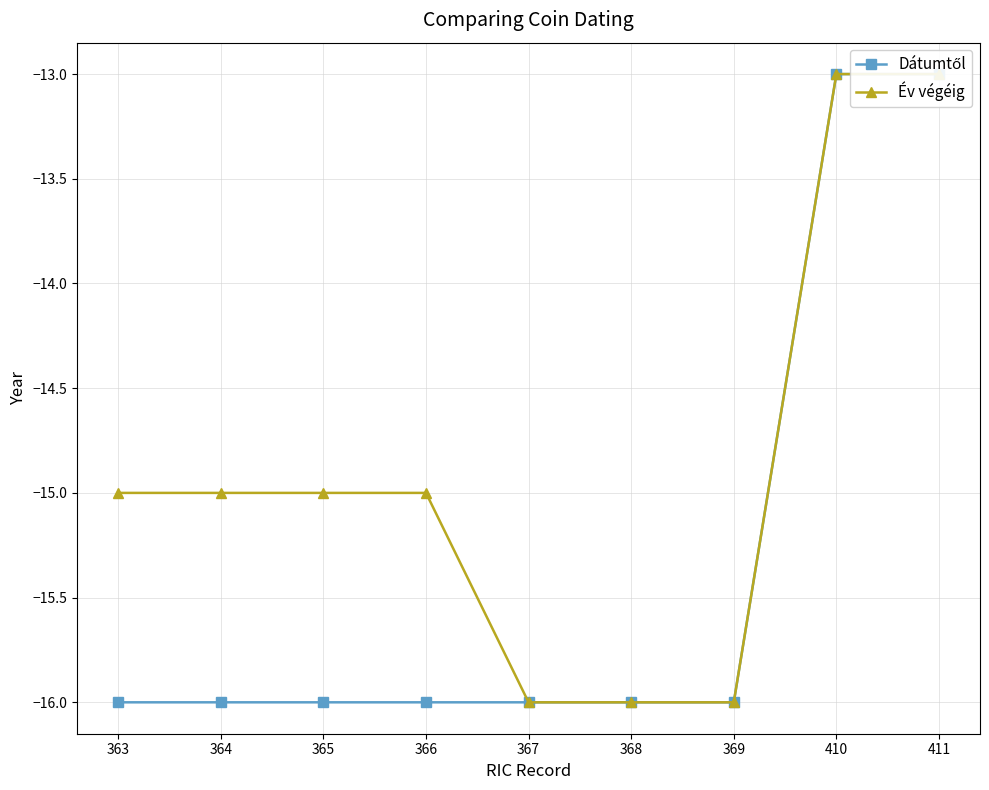

What is the value of the Dátumtől point at the 2nd from the left?

-16